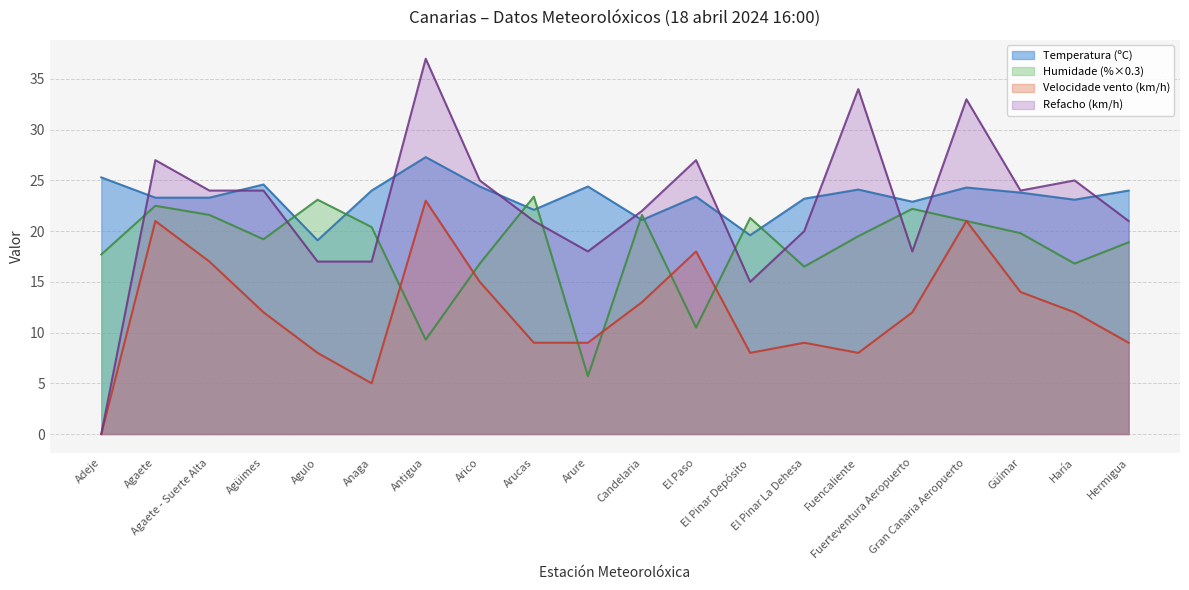

Rank the series by their maximum value, from highest to lowest.

Refacho (km/h), Temperatura (ºC), Humidade (%×0.3), Velocidade vento (km/h)